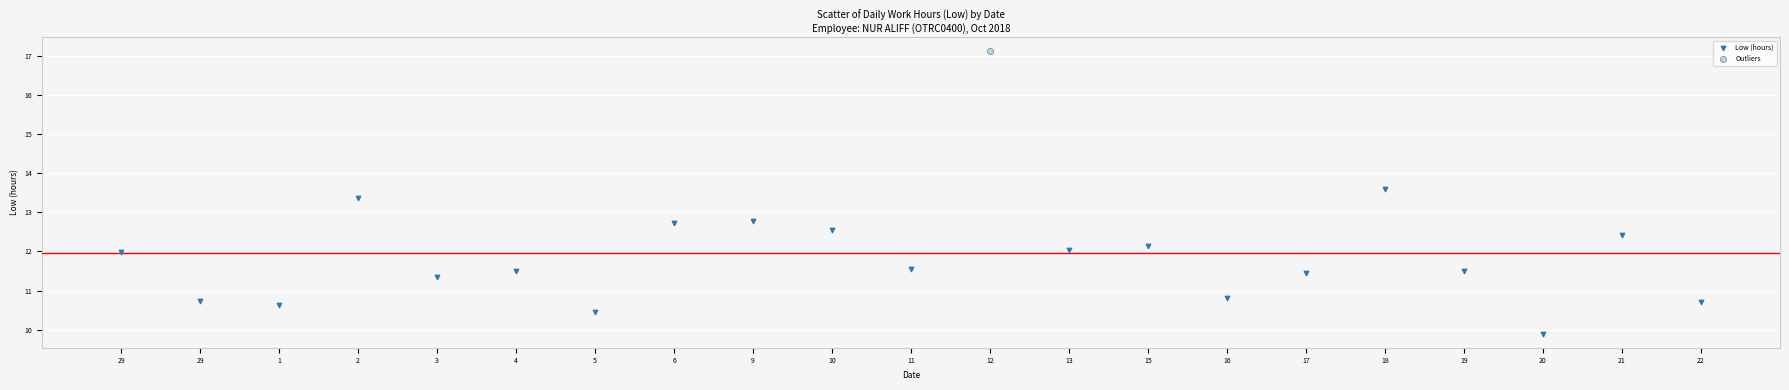

What are all the series names shown in the legend?

Low (hours), Outliers